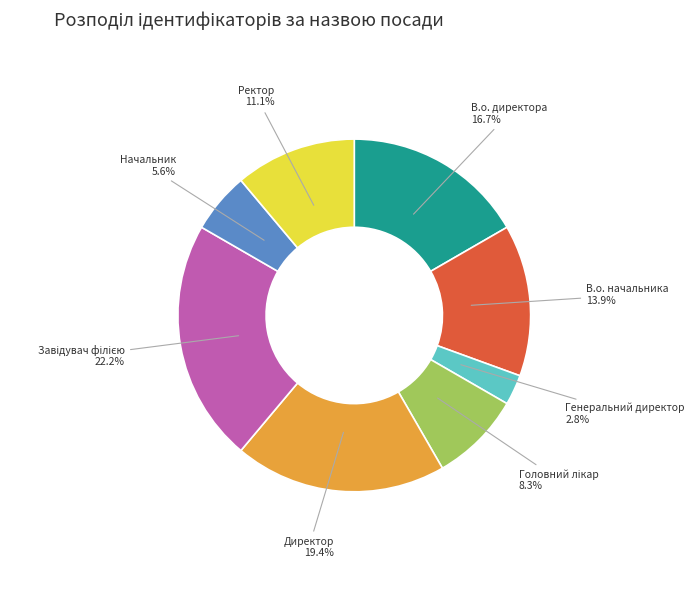

The Генеральний директор slice represents 3% of the pie. True or false?

True